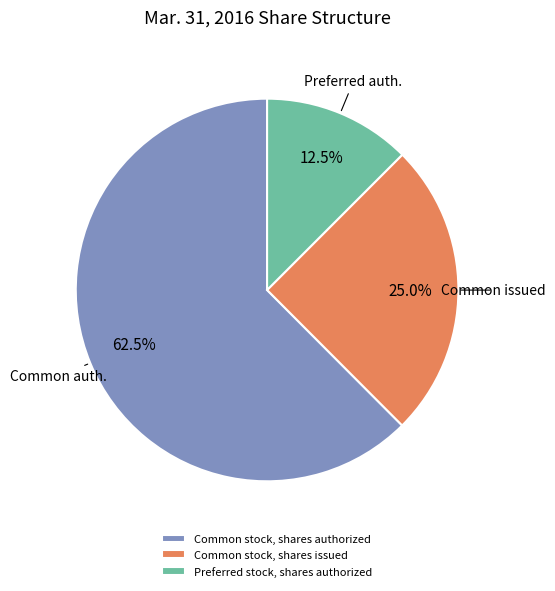

Is it true that Common stock, shares authorized is 48% of the pie?

False